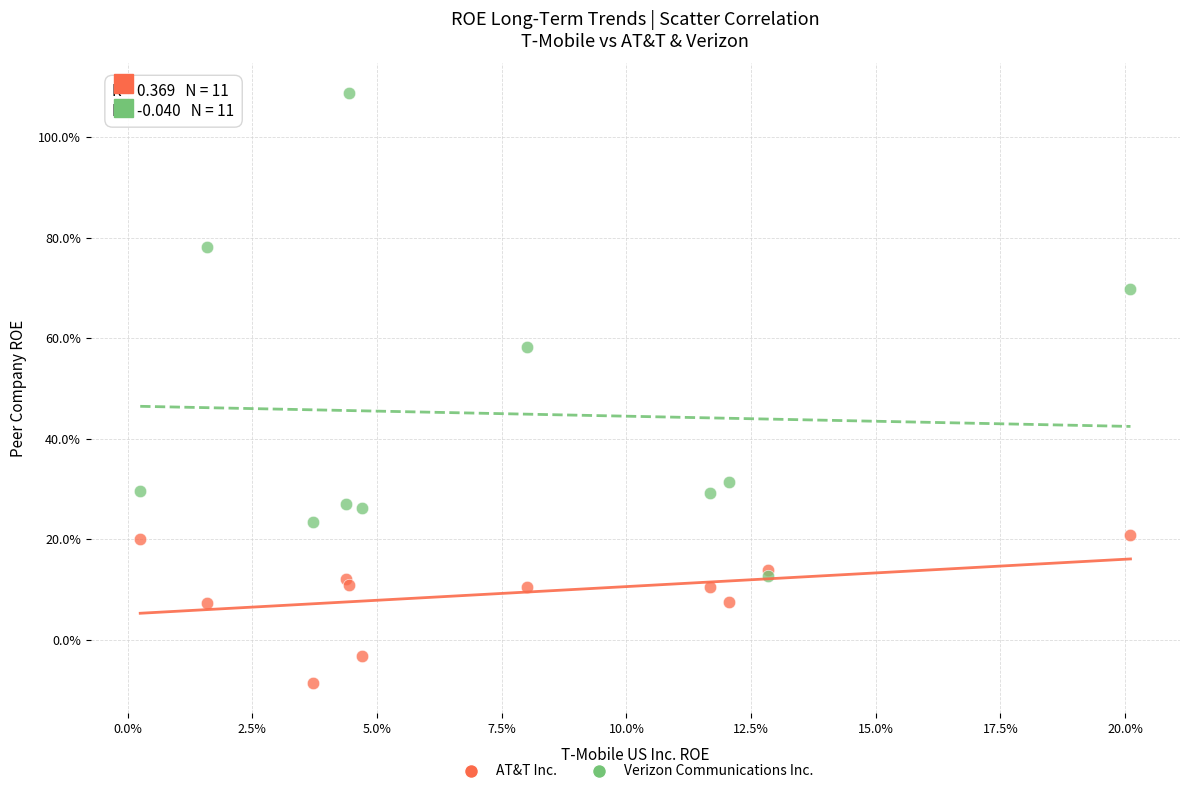

What are all the series names shown in the legend?

AT&T Inc., Verizon Communications Inc.